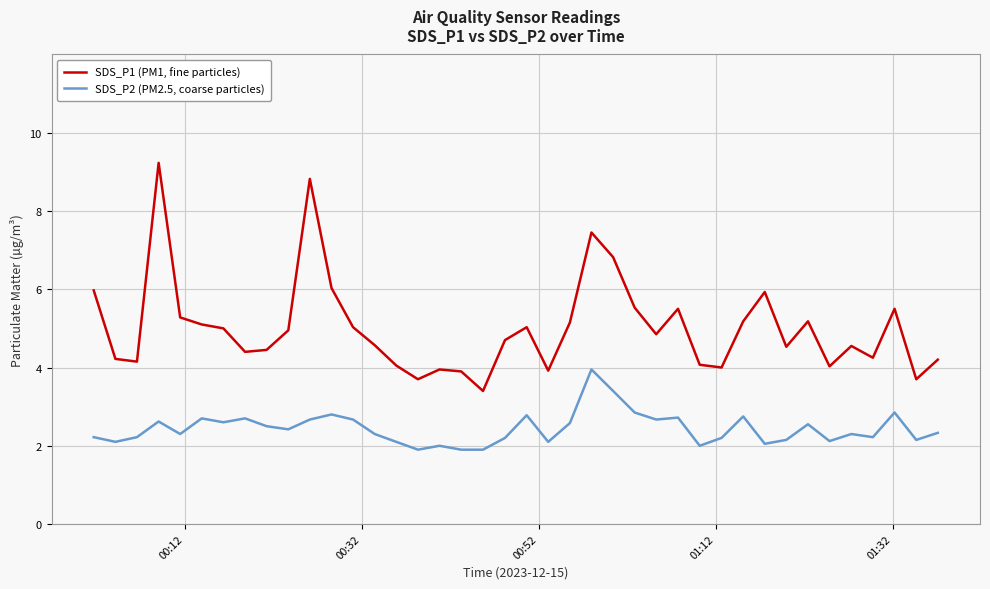

What is the difference between the maximum and minimum values in the SDS_P1 (PM1, fine particles) series?

5.8